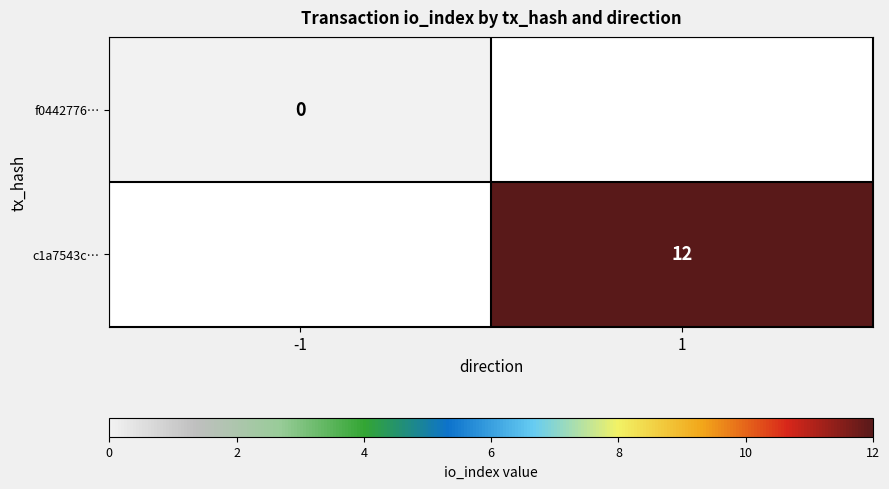

The value of c1a7543c… at 1 is 12. True or false?

True